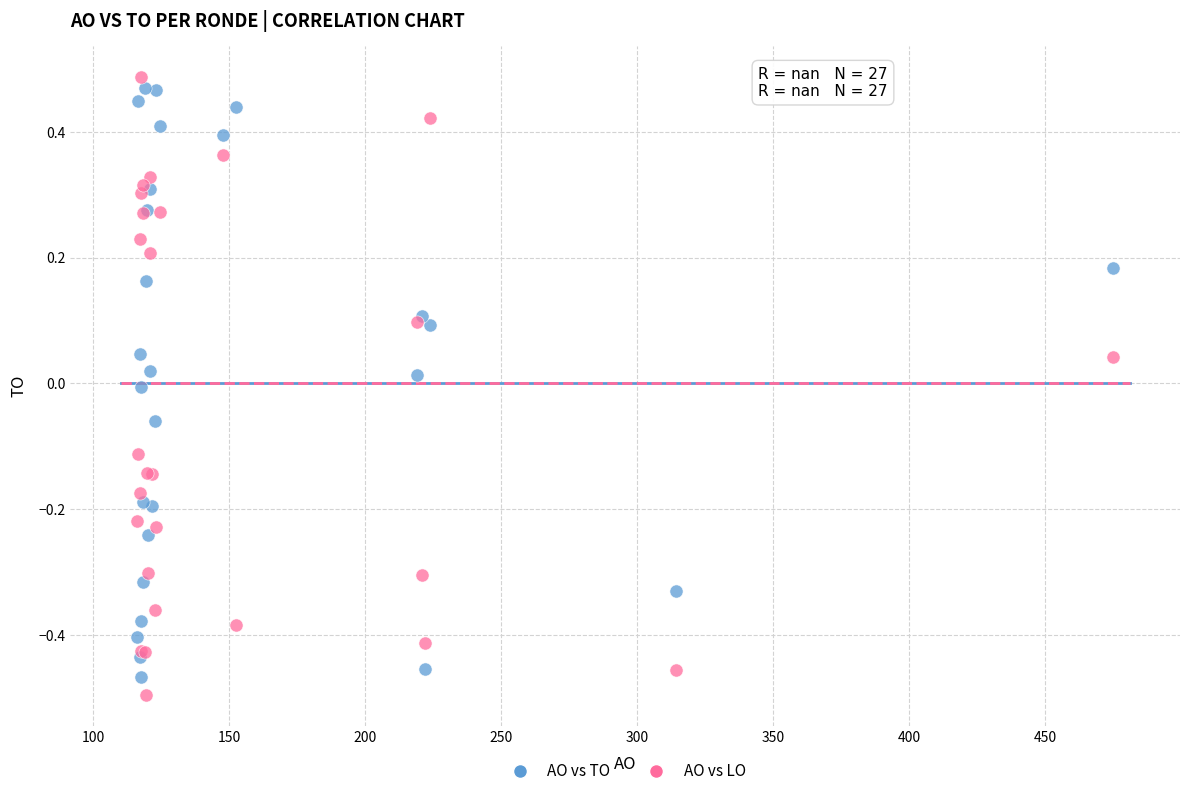

What is the X range (max minus min) for the scatter plot?

358.6